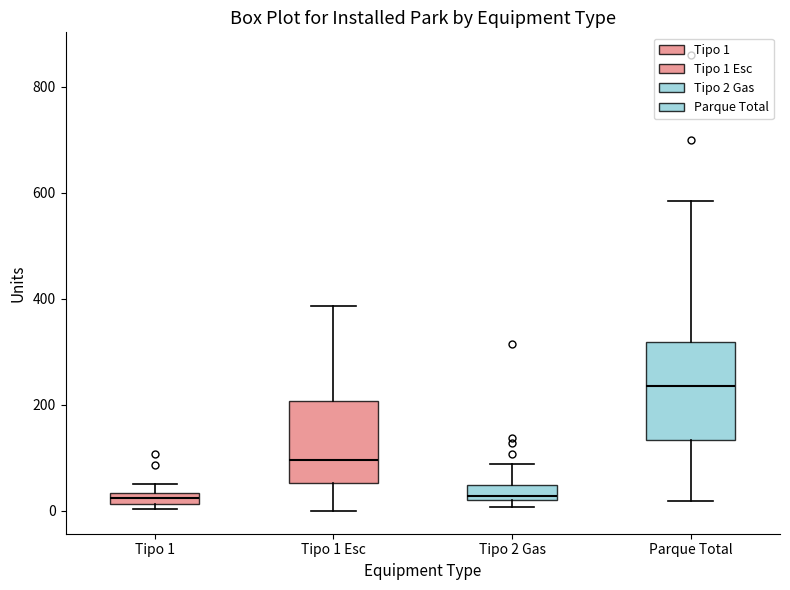

Which box's median line is the highest?

Parque Total